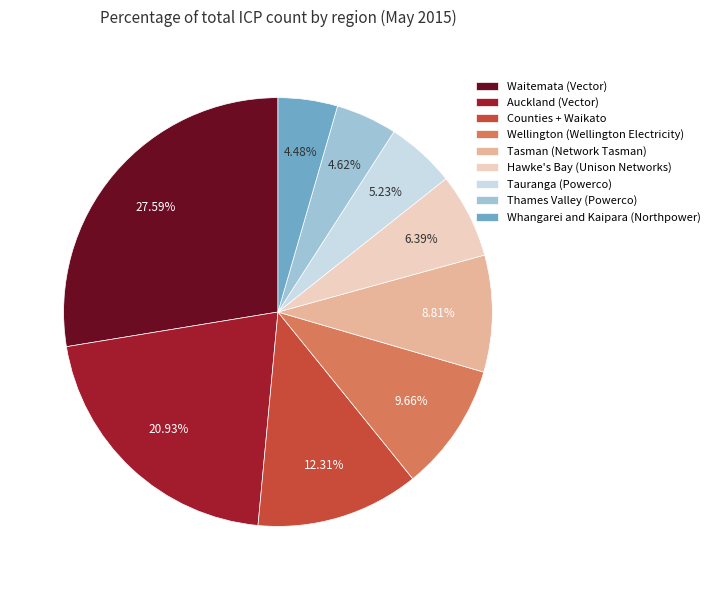

What is the ratio of the value at Thames Valley (Powerco) to the value at Counties + Waikato?

0.4